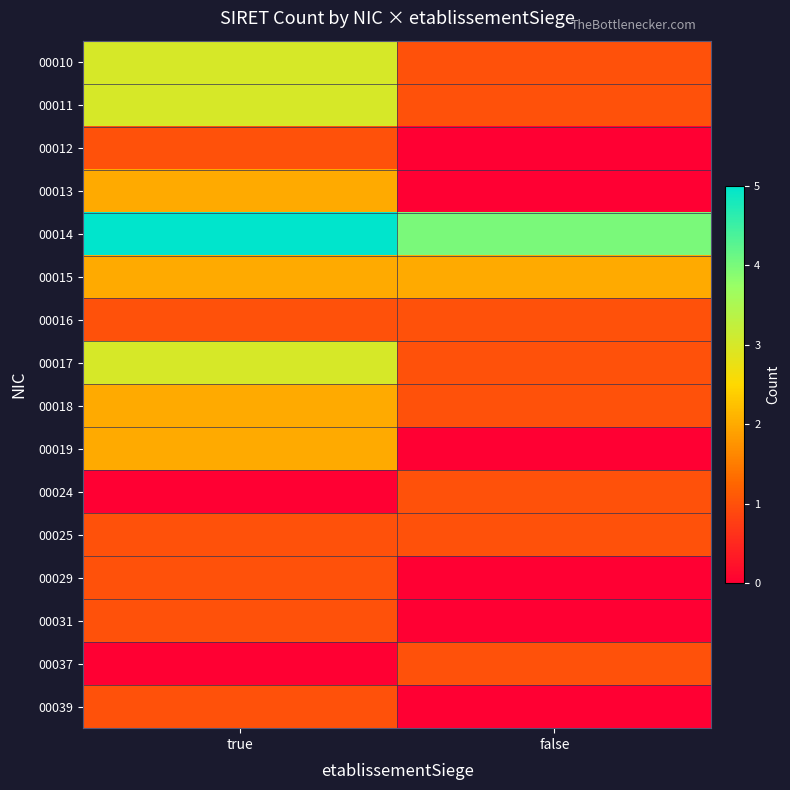

Which has a higher value, true or false?

true